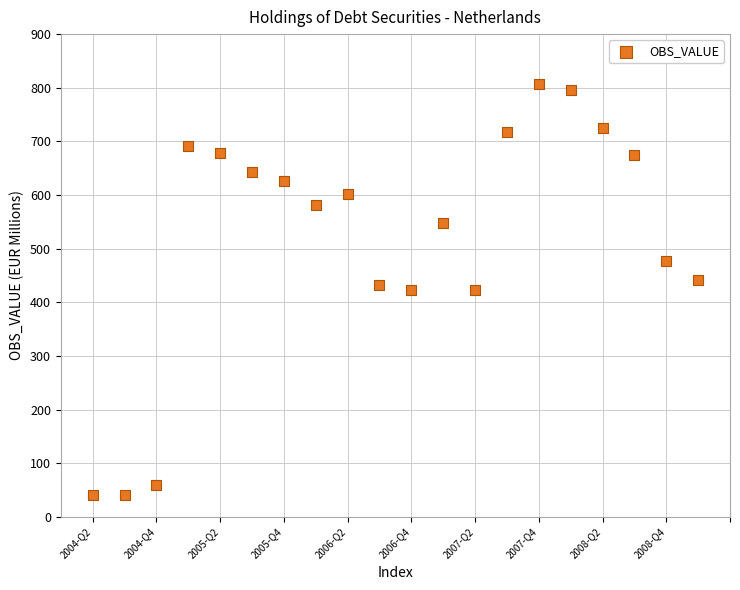

What is the range of Y values (max minus min)?

766